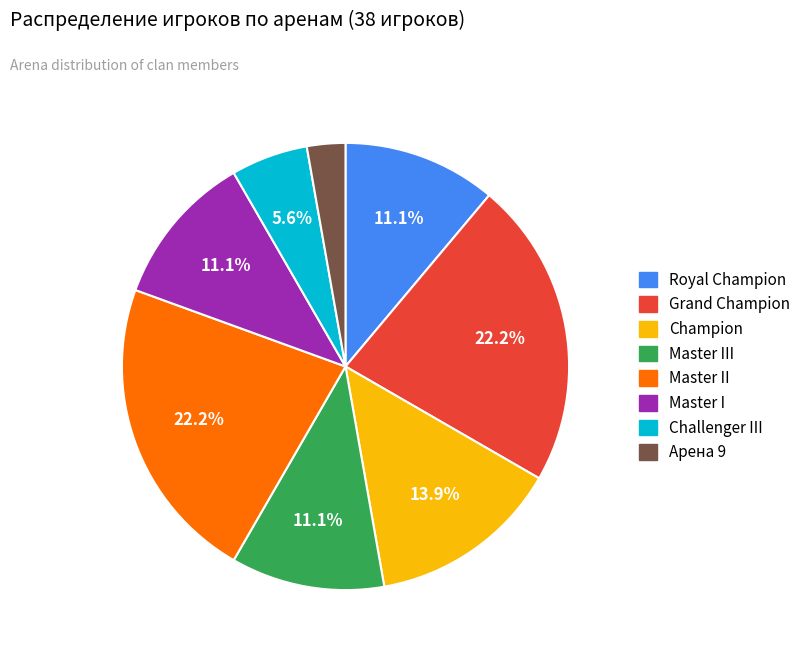

Is there any slice that represents more than half of the pie?

No